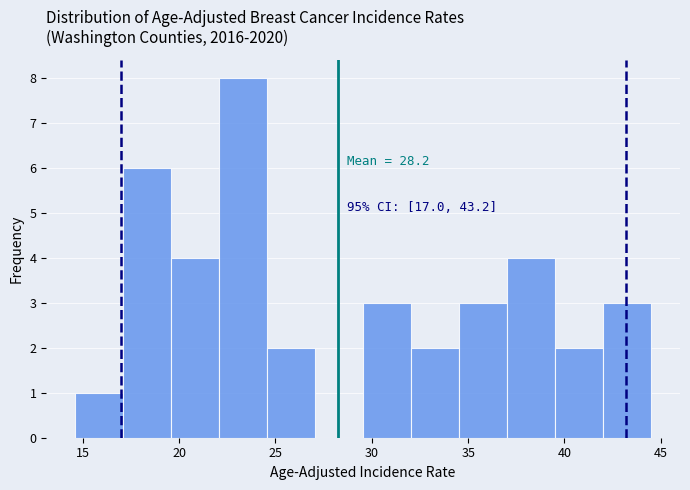

Over which range of the x-axis is the bar tallest?

22.0 to 24.5